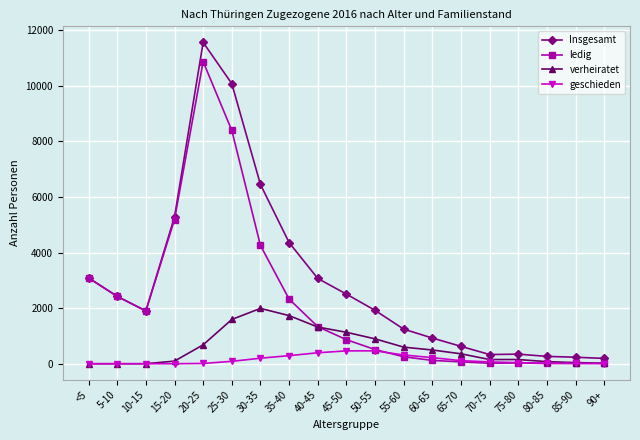

At which category is the sum across all series the highest?

20-25